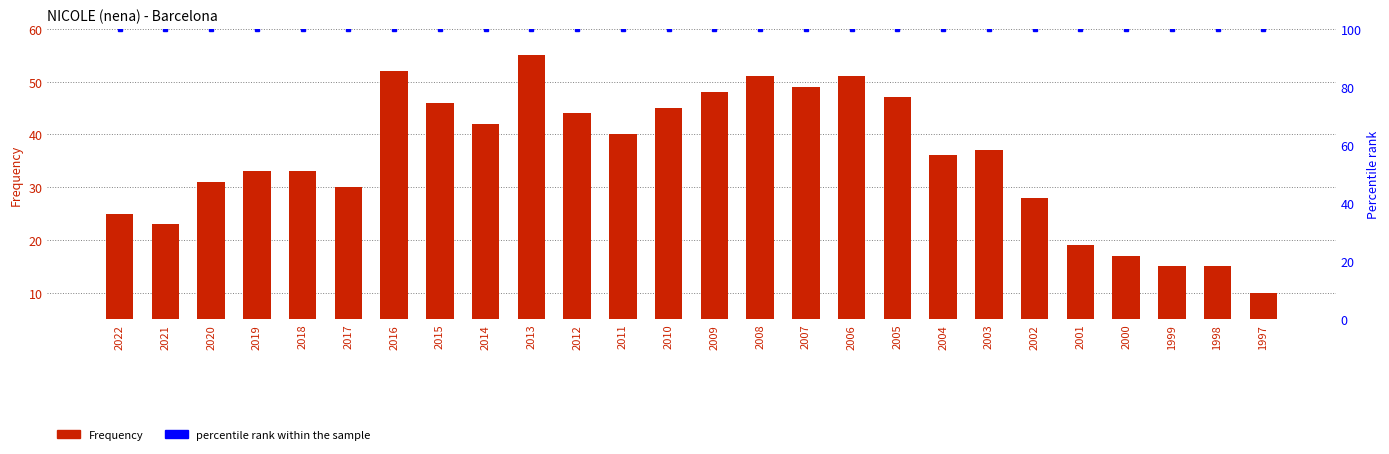

Rank the series by their average value, from highest to lowest.

percentile rank within the sample, Frequency